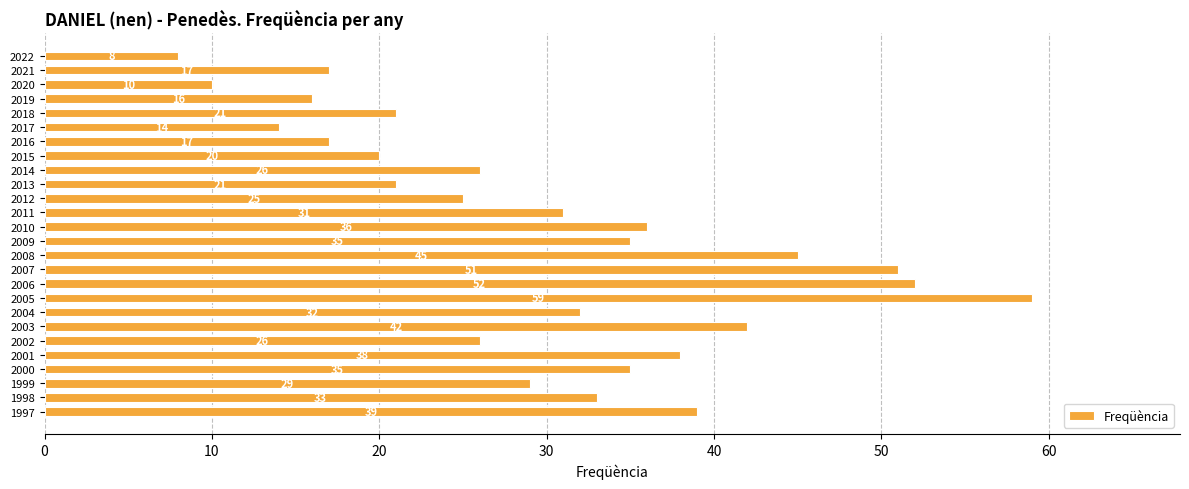

What is the greatest value displayed?

59